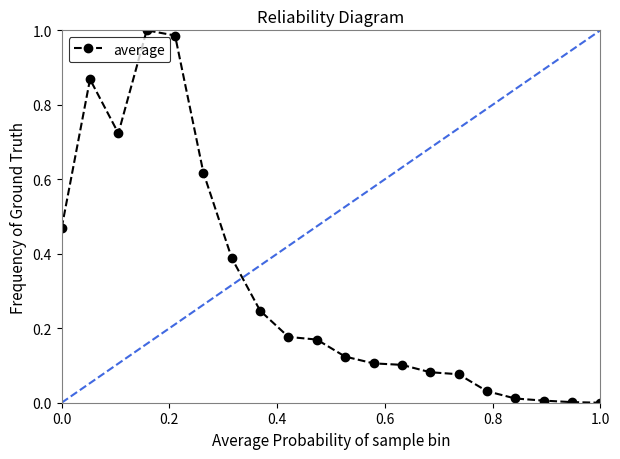

True or false: there are more than 0 points higher than both neighbors.

True